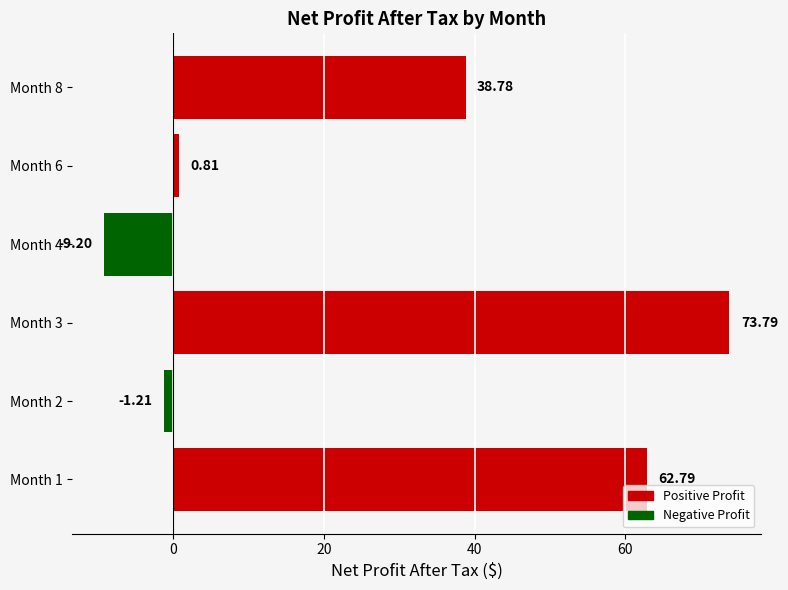

Rank the categories by value from lowest to highest.

Month 4, Month 2, Month 6, Month 8, Month 1, Month 3